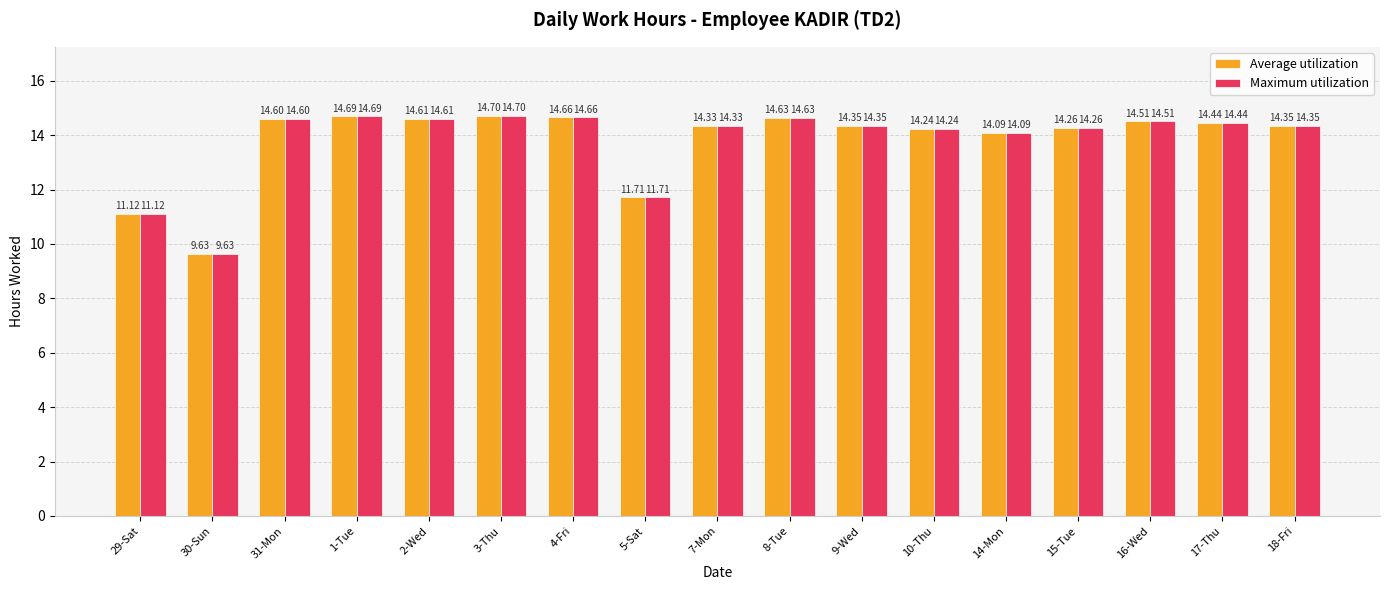

Is it true that Maximum utilization equals 6.9 at 17-Thu?

False